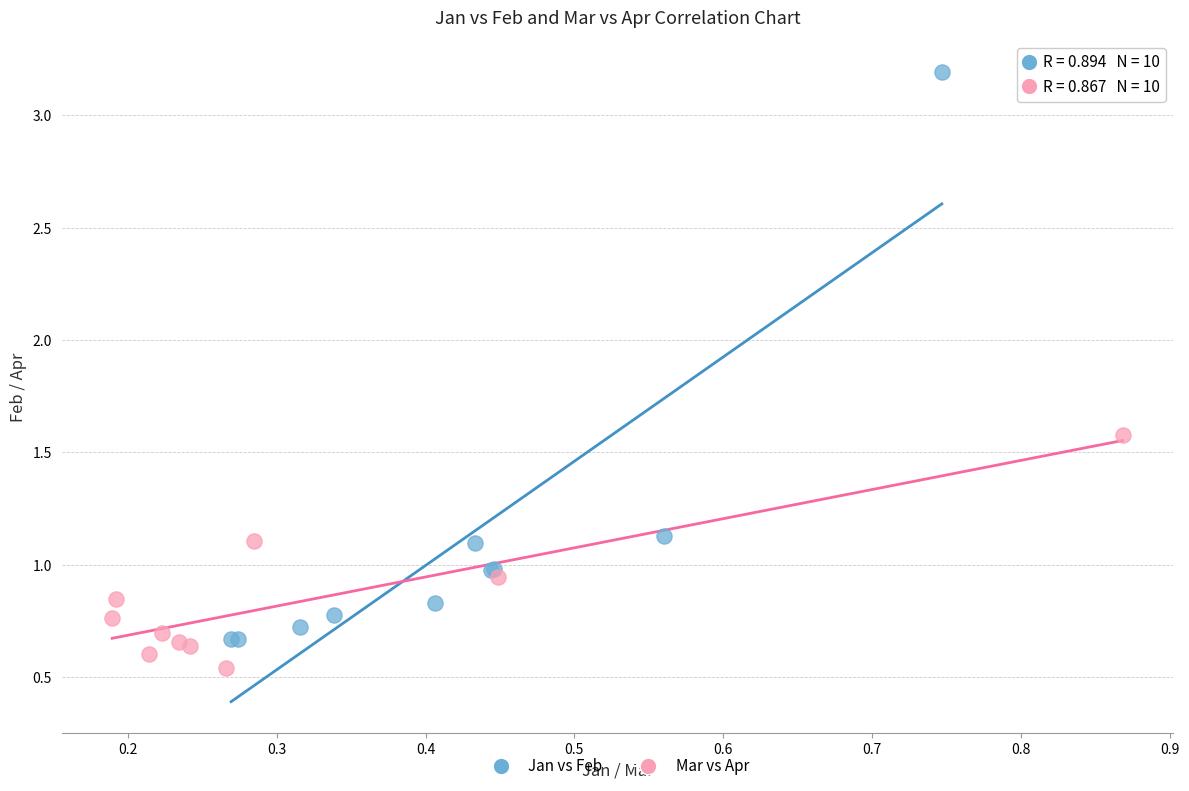

Which series has the widest spread of Y values?

Jan vs Feb